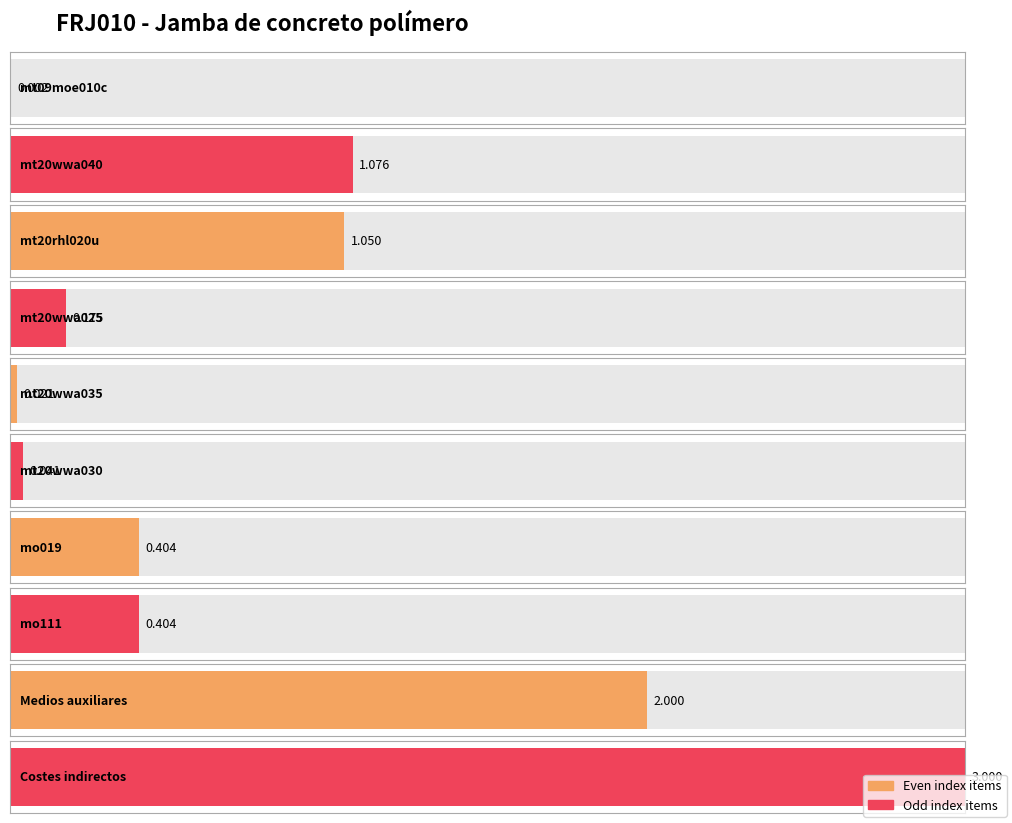

The chart shows a value of 0.0 at mt09moe010c. True or false?

False